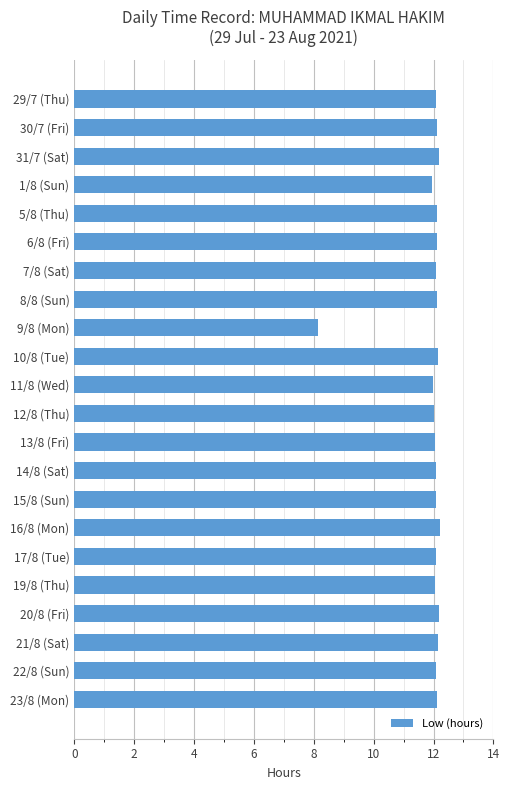

What is the minimum value shown in the chart?

8.1